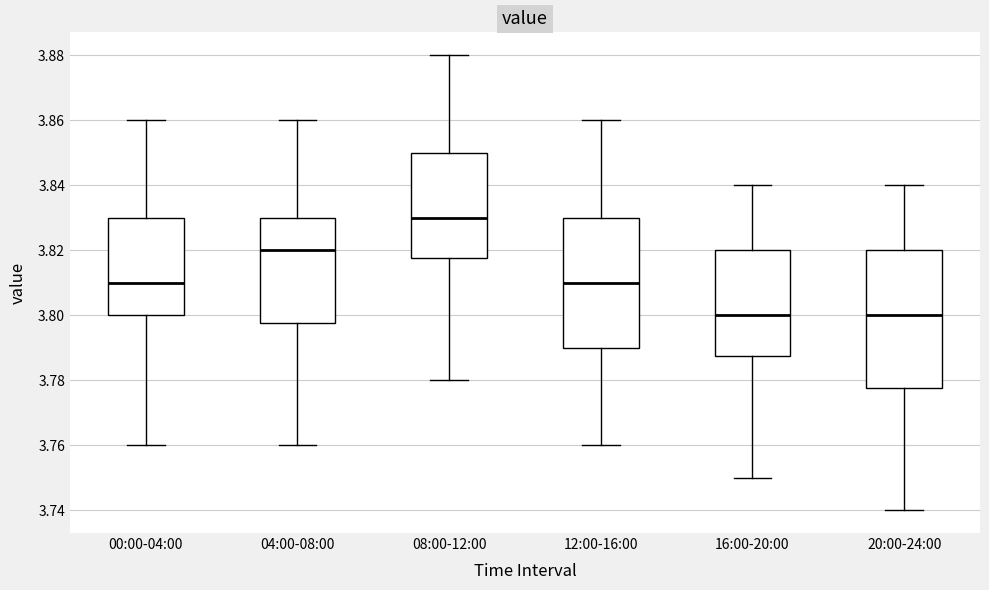

Reading left to right, transcribe this box plot: for each box, give where its median line is, the range the box spans, and where its two whiskers end, as read against the y-axis. The values are not printed on the chart, so give them approximately, as read against the axis.

00:00-04:00: median 3.810, box 3.800 to 3.830, whiskers 3.760 to 3.860
04:00-08:00: median 3.820, box 3.798 to 3.830, whiskers 3.760 to 3.860
08:00-12:00: median 3.830, box 3.818 to 3.850, whiskers 3.780 to 3.880
12:00-16:00: median 3.810, box 3.790 to 3.830, whiskers 3.760 to 3.860
16:00-20:00: median 3.800, box 3.788 to 3.820, whiskers 3.750 to 3.840
20:00-24:00: median 3.800, box 3.778 to 3.820, whiskers 3.740 to 3.840